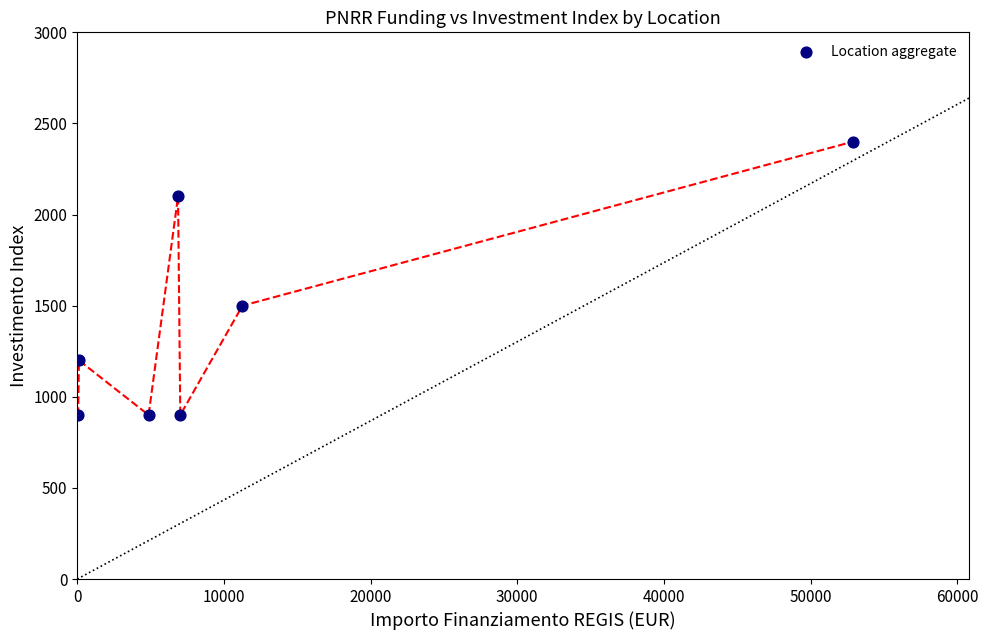

What Y value in the scatter plot is closest to 1650?

1500